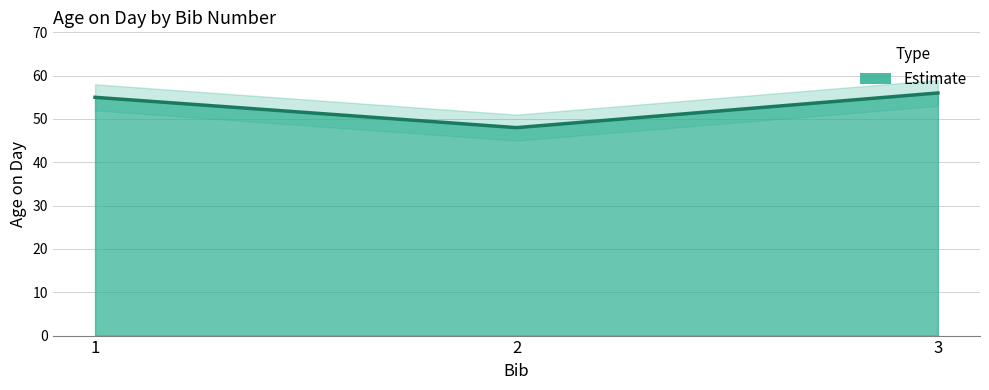

Approximately how many times larger is the value at 3 compared to 2?

1.2